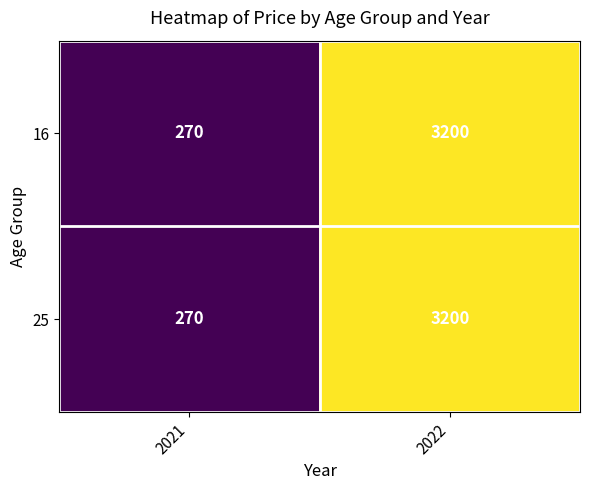

Rank the categories by 25 value from lowest to highest.

2021, 2022